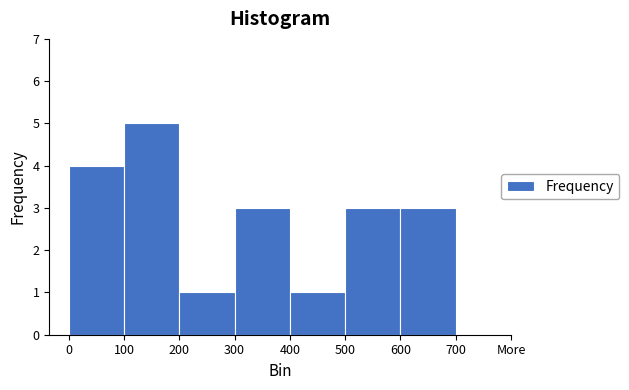

Reading left to right, list all the values displayed in this chart.

0=4	100=5	200=1	300=3	400=1	500=3	600=3